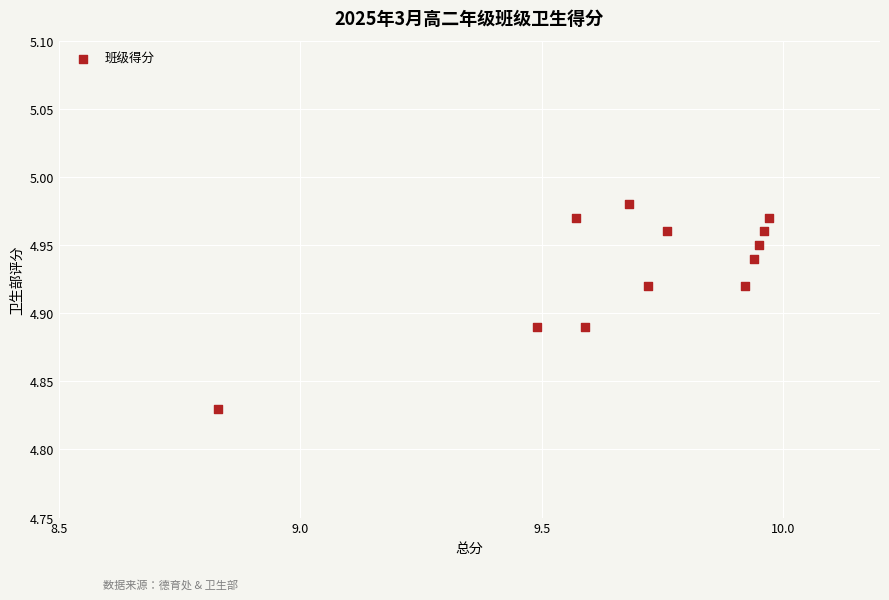

What is the range of X values (max minus min)?

1.1